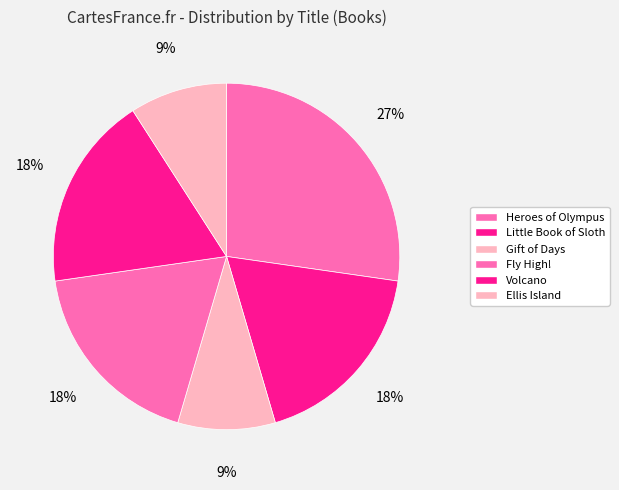

How many segments does this pie chart have?

6